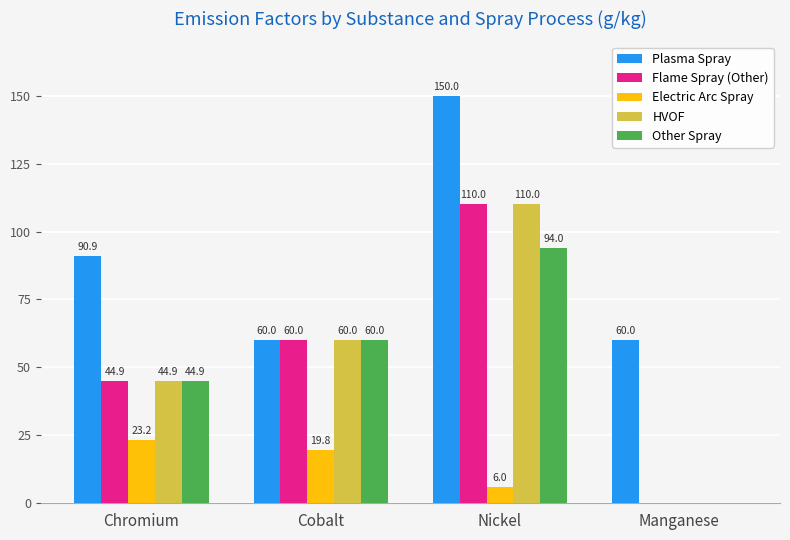

At which category is the sum across all series the highest?

Nickel